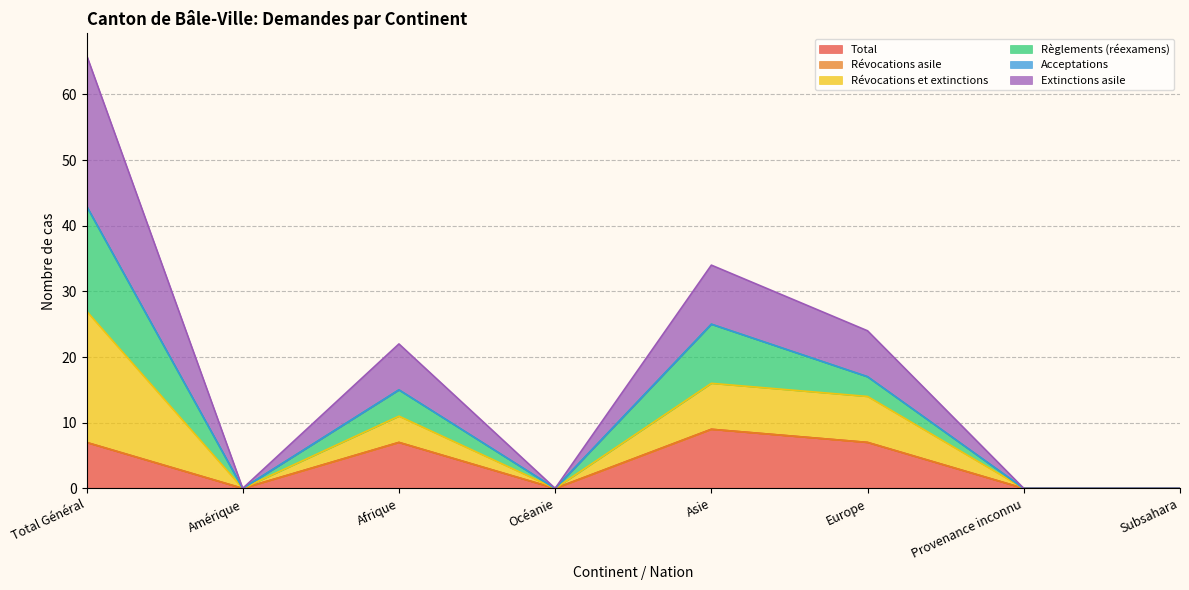

Does the chart display data point markers on the line(s)?

No